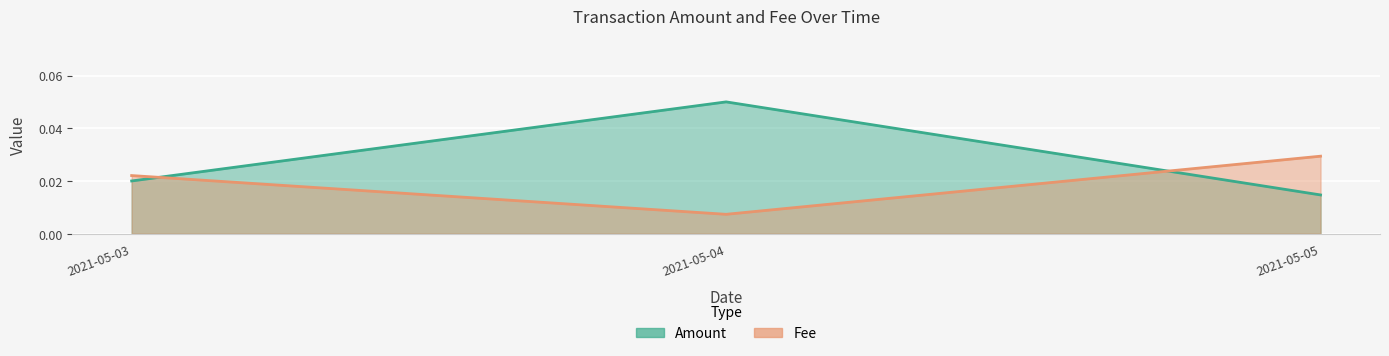

How many Amount values are between 0 and 1?

3